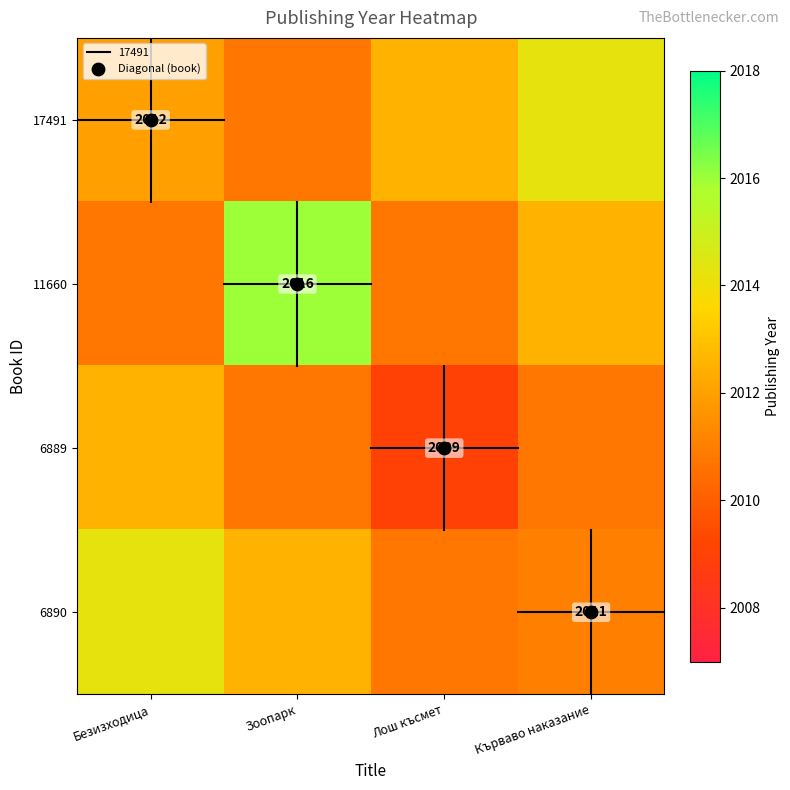

Is the value of 17491 at Лош късмет greater than the value of 11660 at Зоопарк?

No